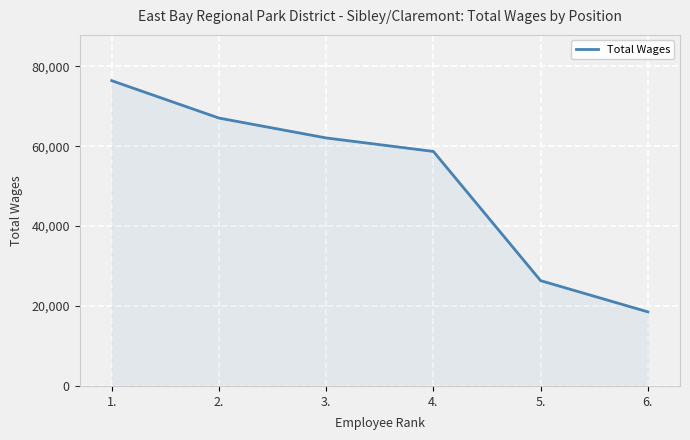

Reading right to left, list all the values displayed in this chart.

6.=18541	5.=26352	4.=58693	3.=62072	2.=67046	1.=76403